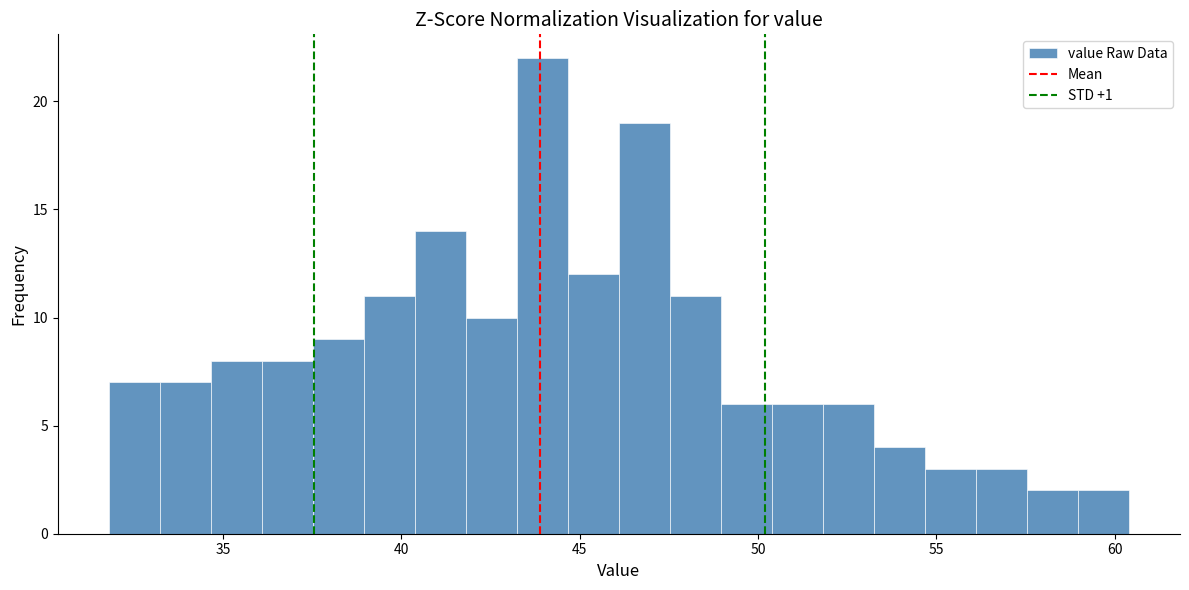

Around what value on the x-axis is the tallest bar? Give the approximate position of its centre, as read against the axis.

44.0